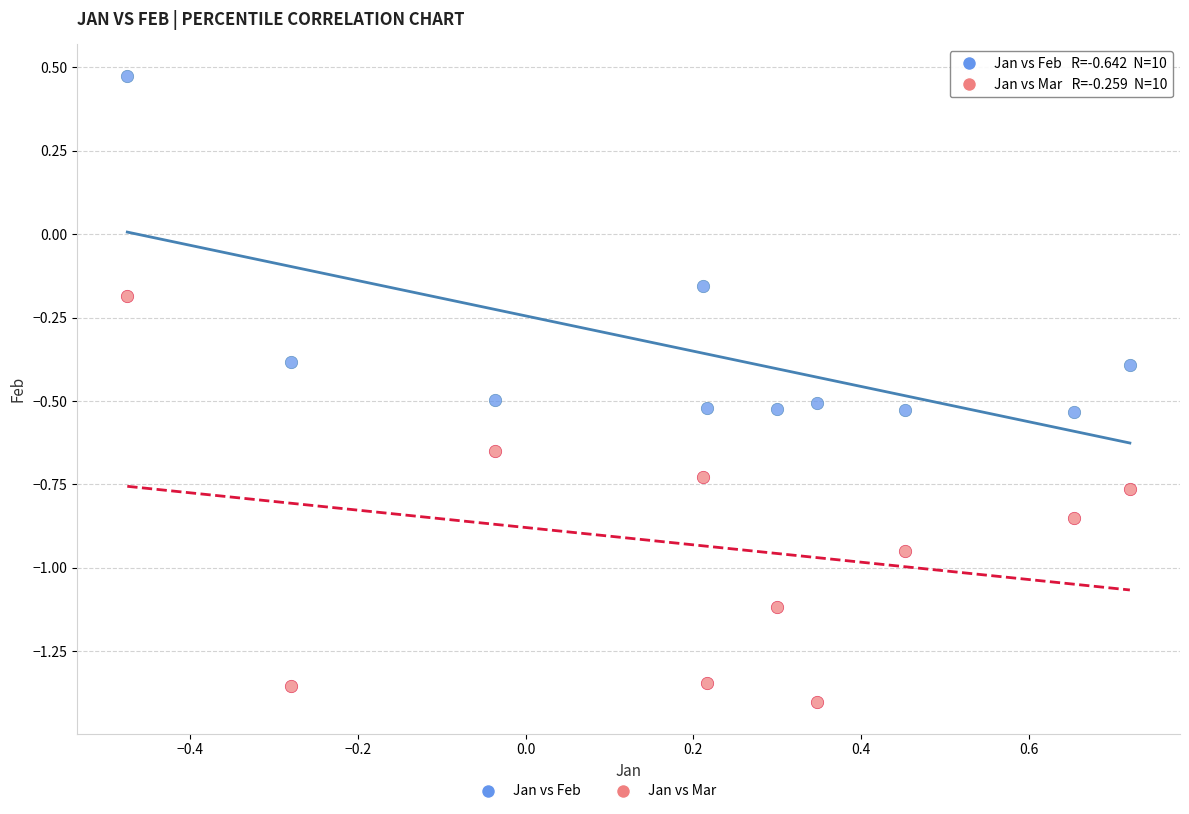

Across all data points, what is the range of X values (max minus min)?

1.2